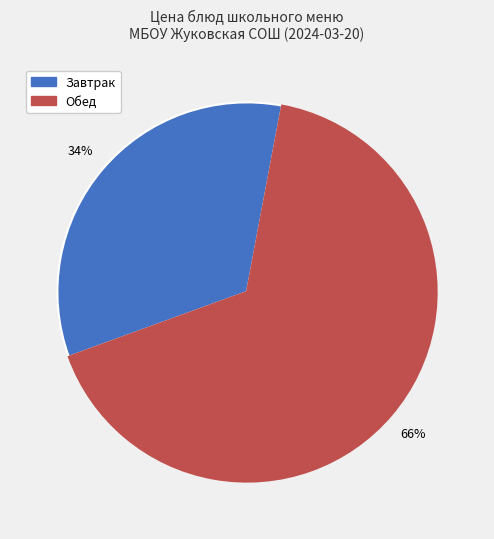

How many segments does this pie chart have?

2